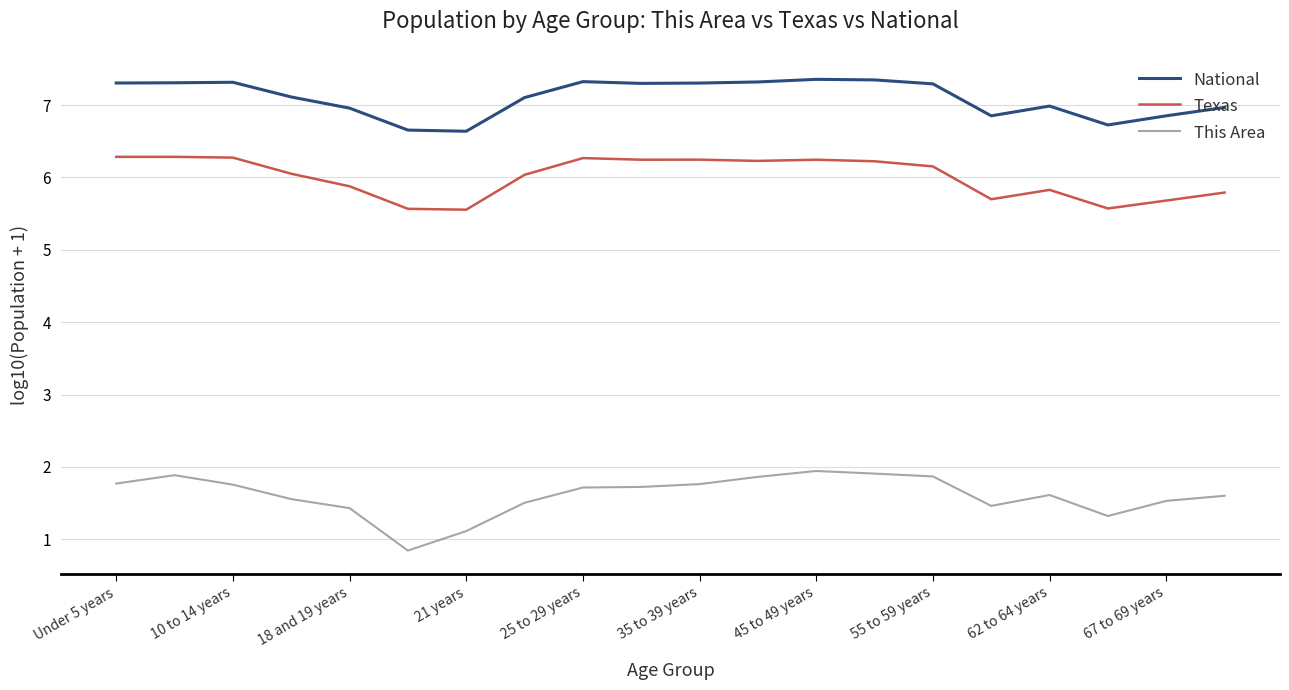

In National, how many points are lower than both neighbors (excluding endpoints)?

4